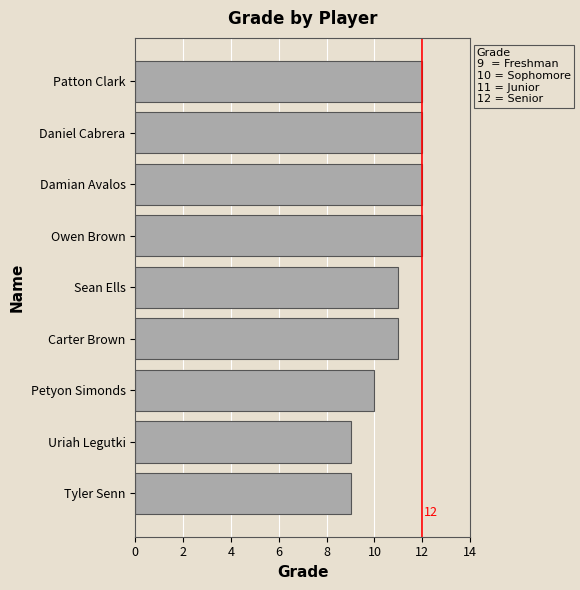

What value does the data have at Daniel Cabrera?

12